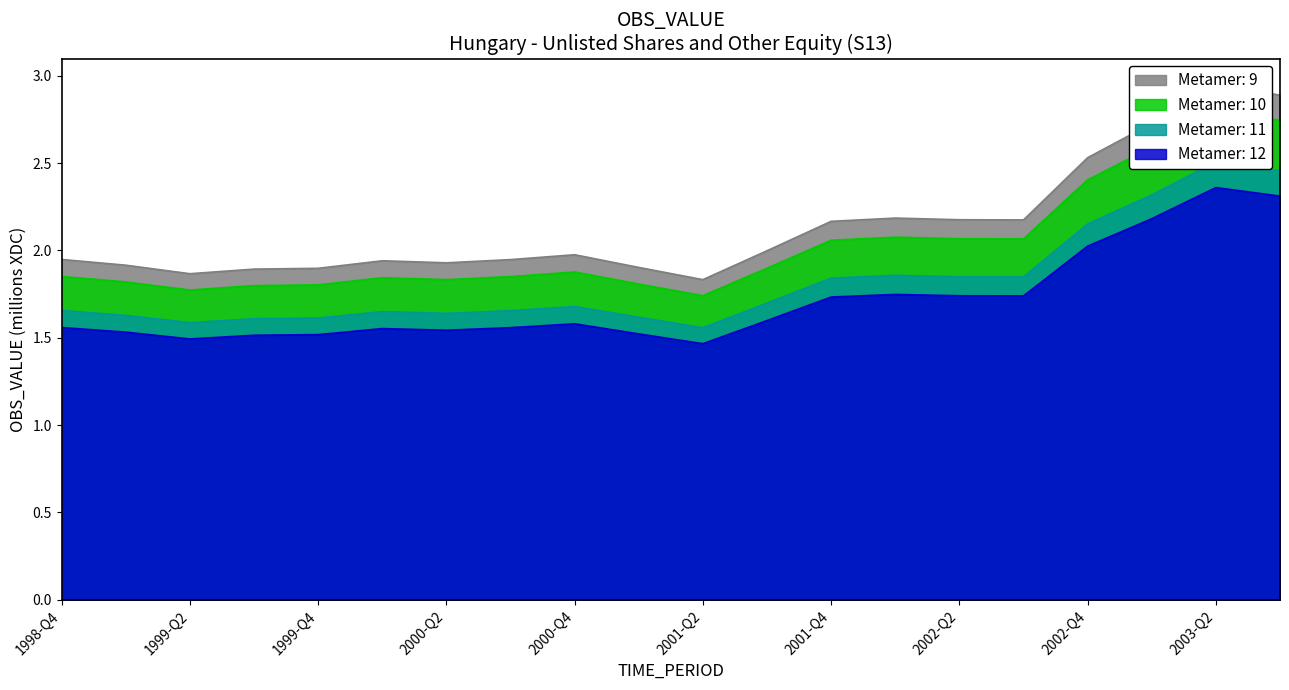

What value does the data have at 2001-Q3?

1.9